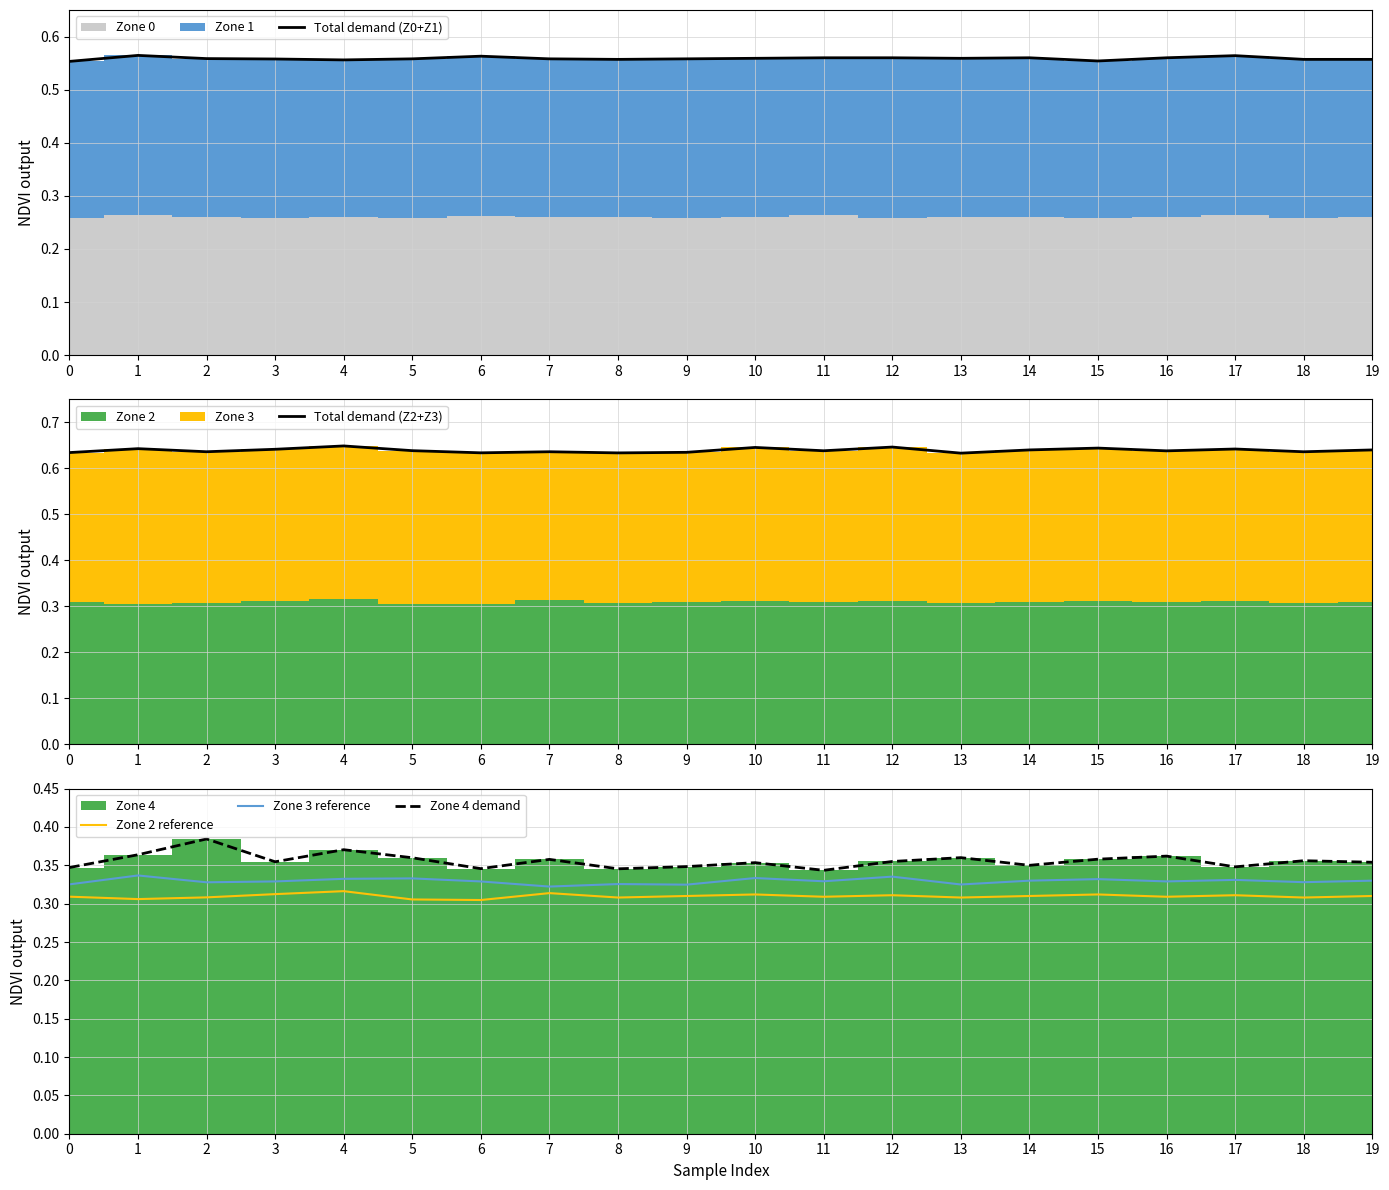

Count the number of categories in the chart.

20